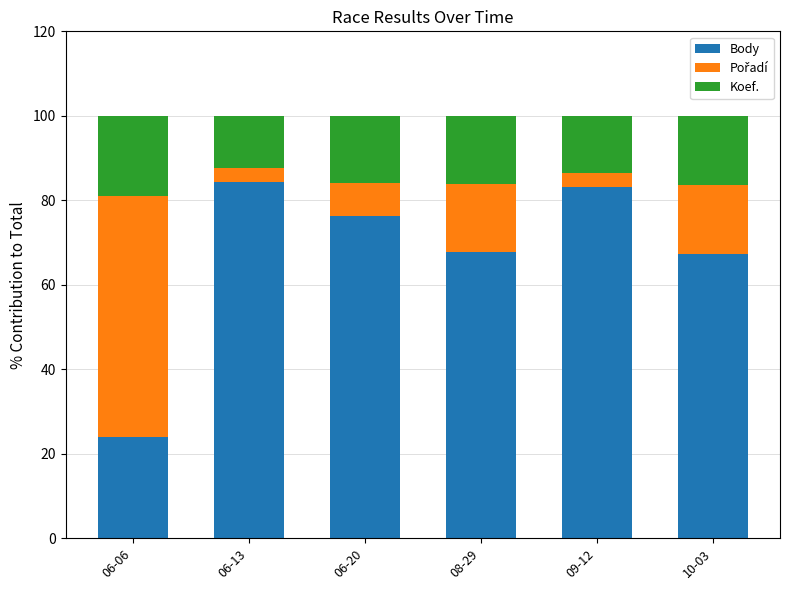

Is it true that Body equals 83.1 at 09-12?

True